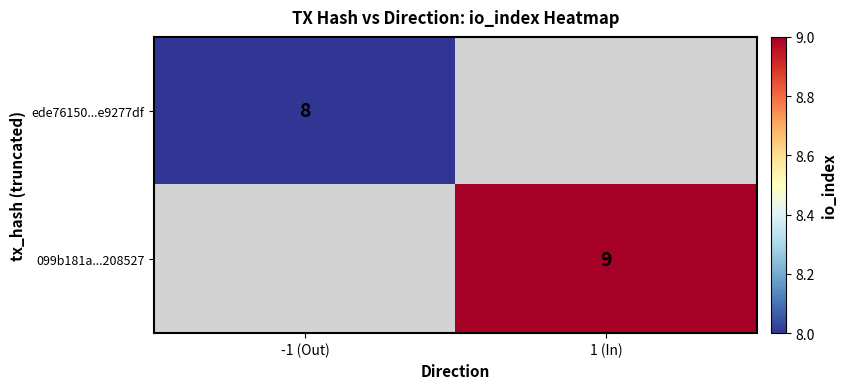

Is the value of ede76150...e9277df at -1 (Out) greater than the value of 099b181a...208527 at 1 (In)?

No